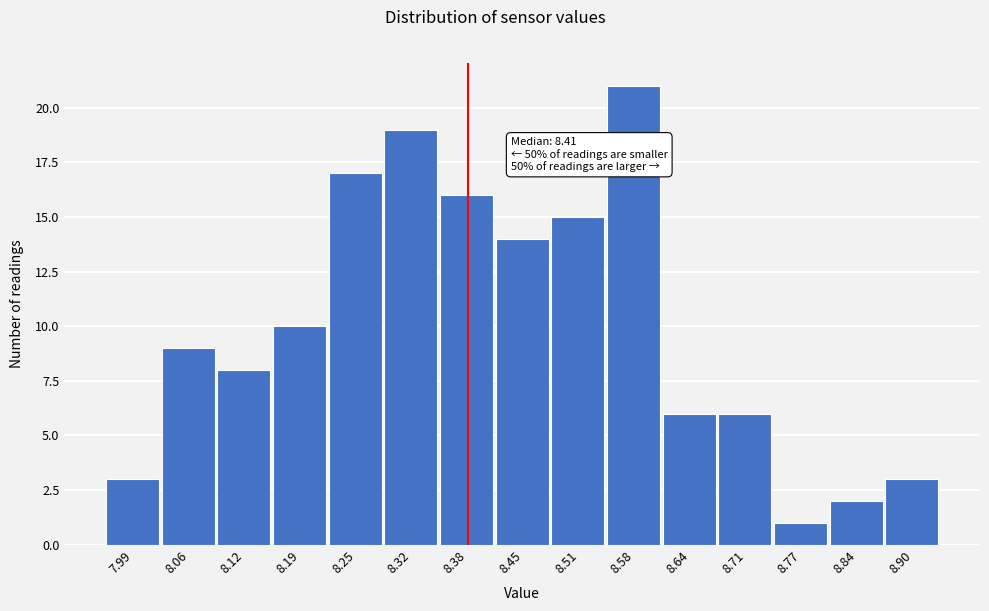

Reading right to left, extract all data points from this chart.

3	2	1	6	6	21	15	14	16	19	17	10	8	9	3